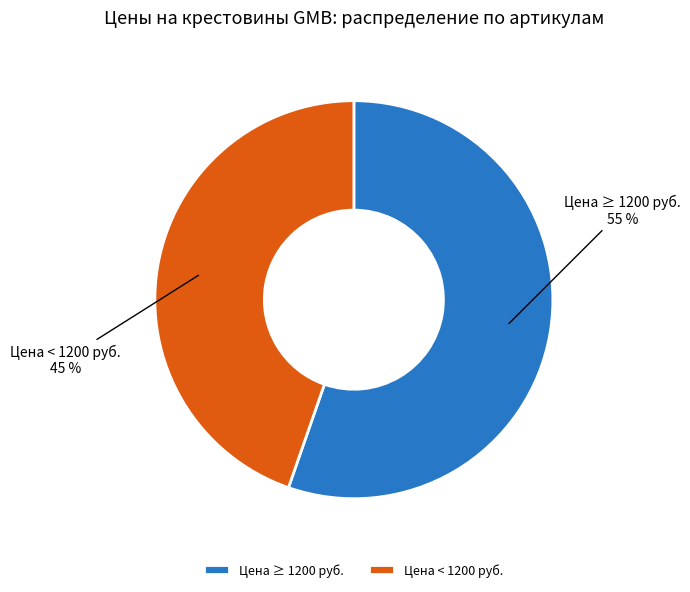

How many slices are in this pie chart?

2